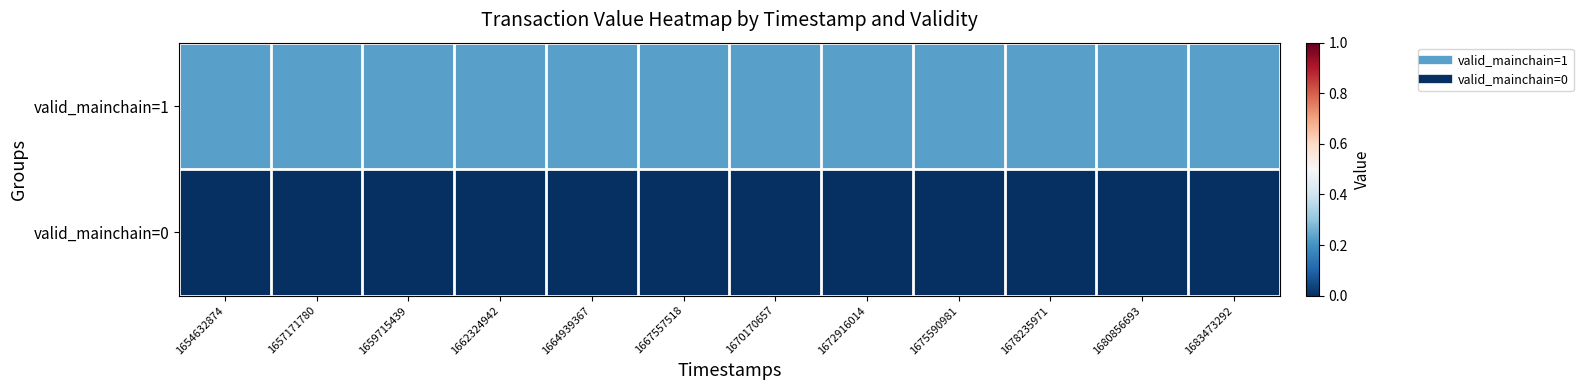

Reading left to right, list all the values displayed in this chart.

valid_mainchain=1: 1654632874=0.2	1657171780=0.2	1659715439=0.2	1662324942=0.2	1664939367=0.2	1667557518=0.2	1670170657=0.2	1672916014=0.2	1675590981=0.2	1678235971=0.2	1680856693=0.2	1683473292=0.2
valid_mainchain=0: 1654632874=0.0	1657171780=0.0	1659715439=0.0	1662324942=0.0	1664939367=0.0	1667557518=0.0	1670170657=0.0	1672916014=0.0	1675590981=0.0	1678235971=0.0	1680856693=0.0	1683473292=0.0